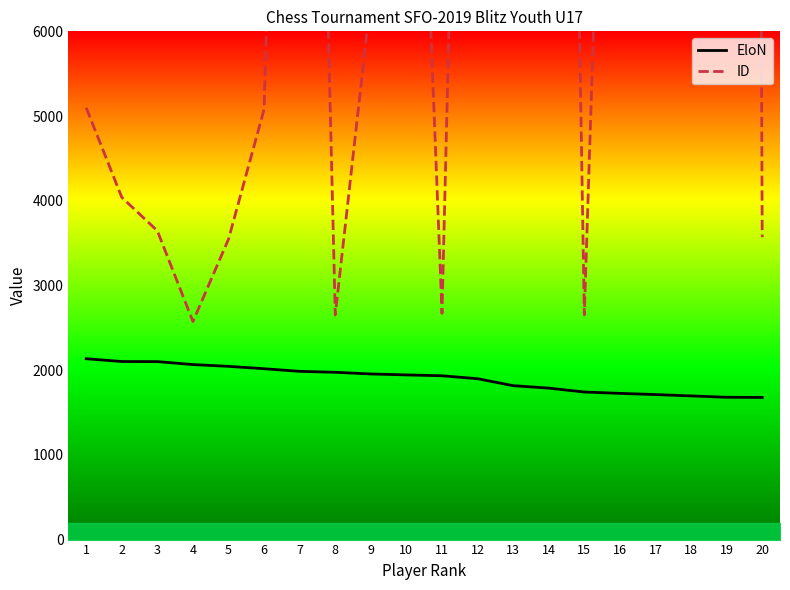

At which label is ID closest to 53733?

14